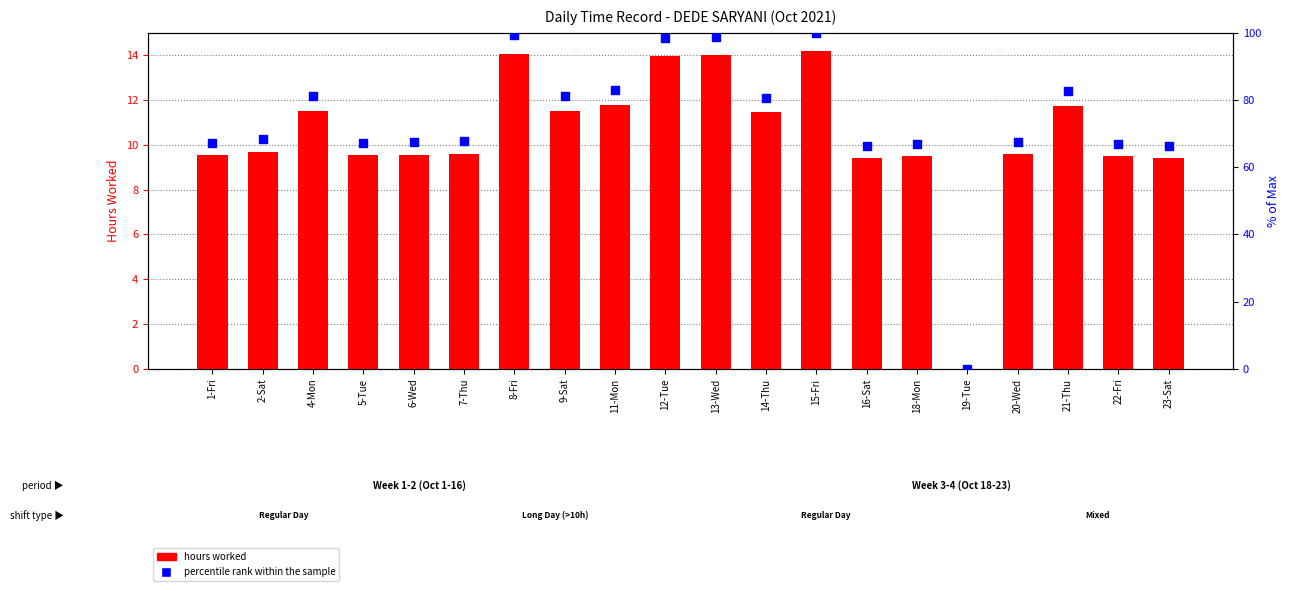

What is the total value across all series at 14-Thu?

92.2